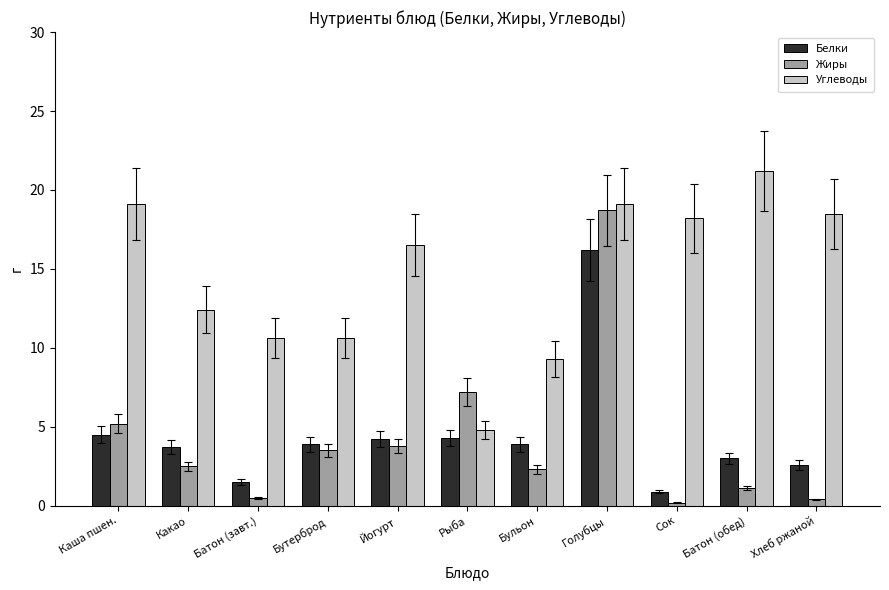

What is the total value across all series at Сок?

19.3